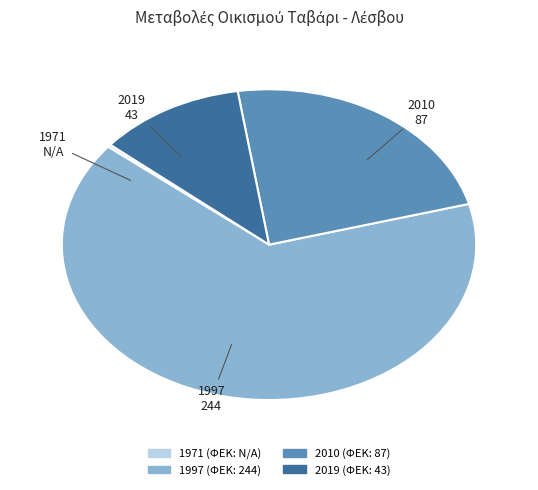

Does 1997 account for over 50% of the chart?

Yes